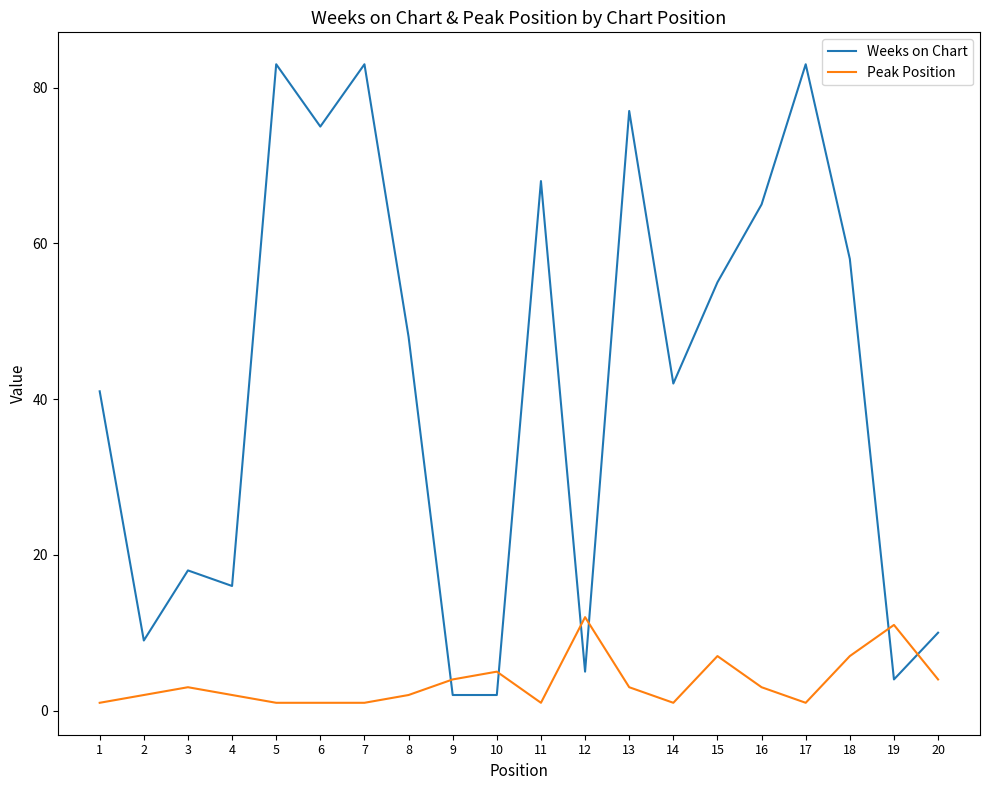

After their last crossing, which series has the higher values: Peak Position or Weeks on Chart?

Weeks on Chart